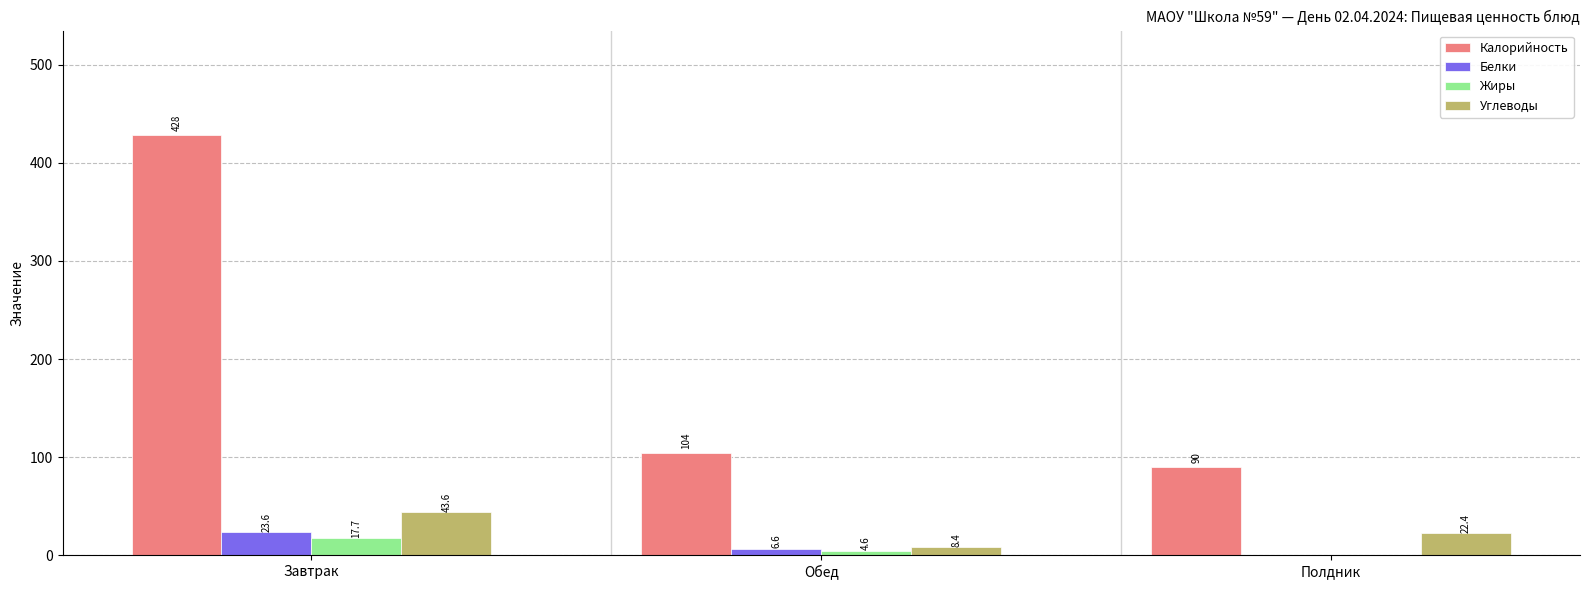

What is the approximate value of Углеводы at Полдник?

22.4